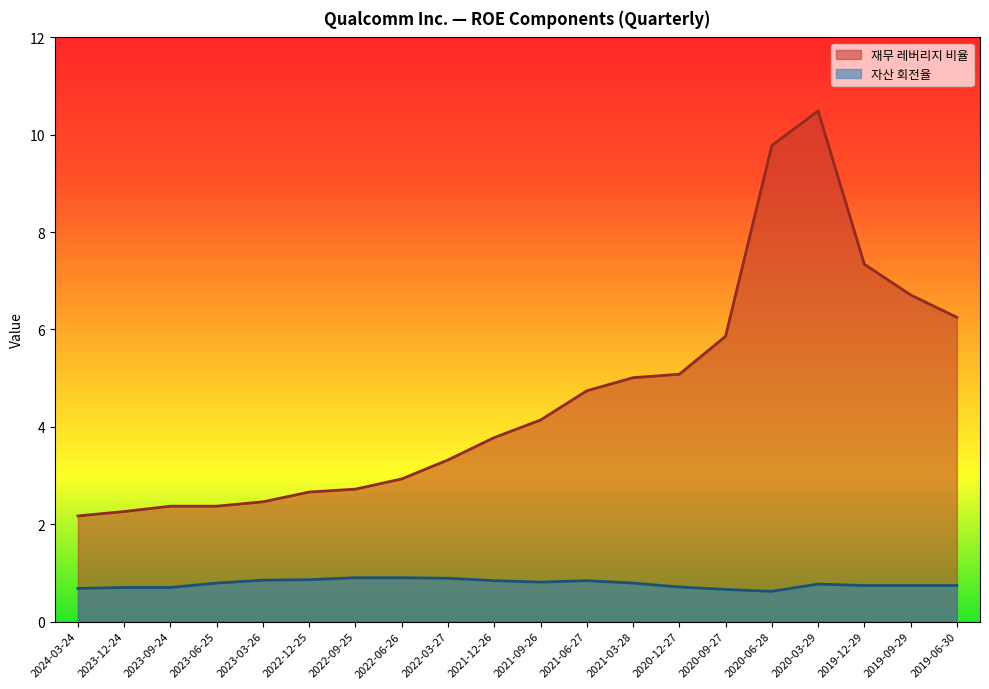

Is the value of 자산 회전율 at 2022-06-26 greater than the value of 재무 레버리지 비율 at 2021-12-26?

No